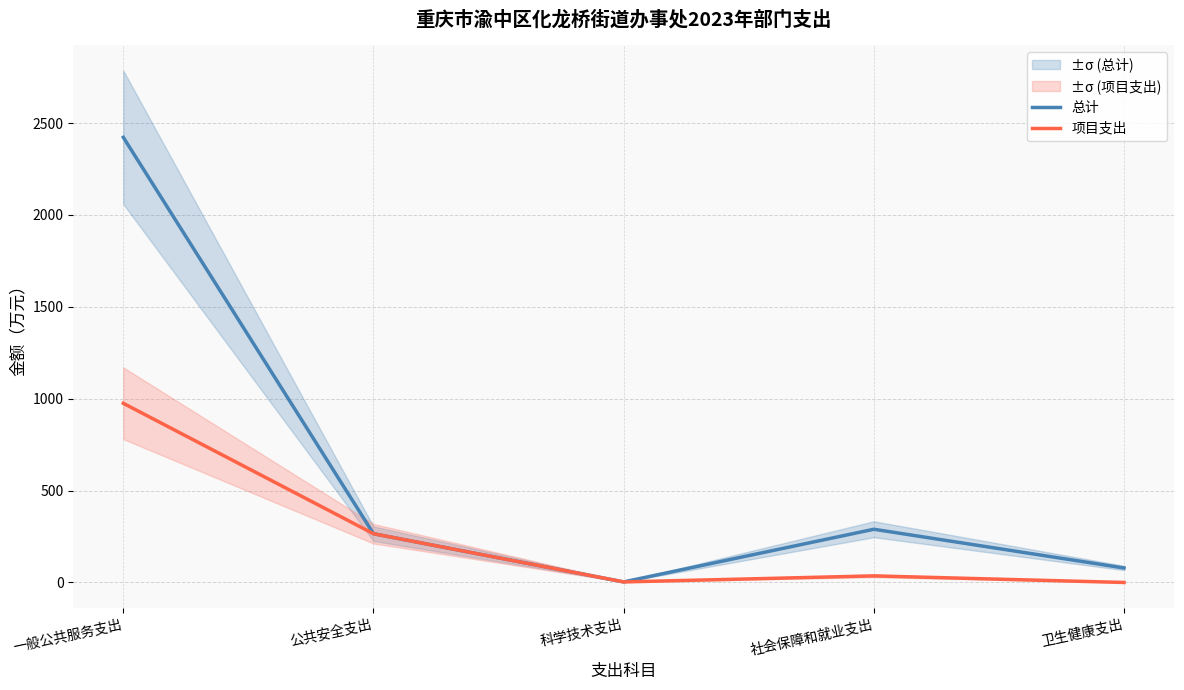

What is the total value across all series at 公共安全支出?

530.4